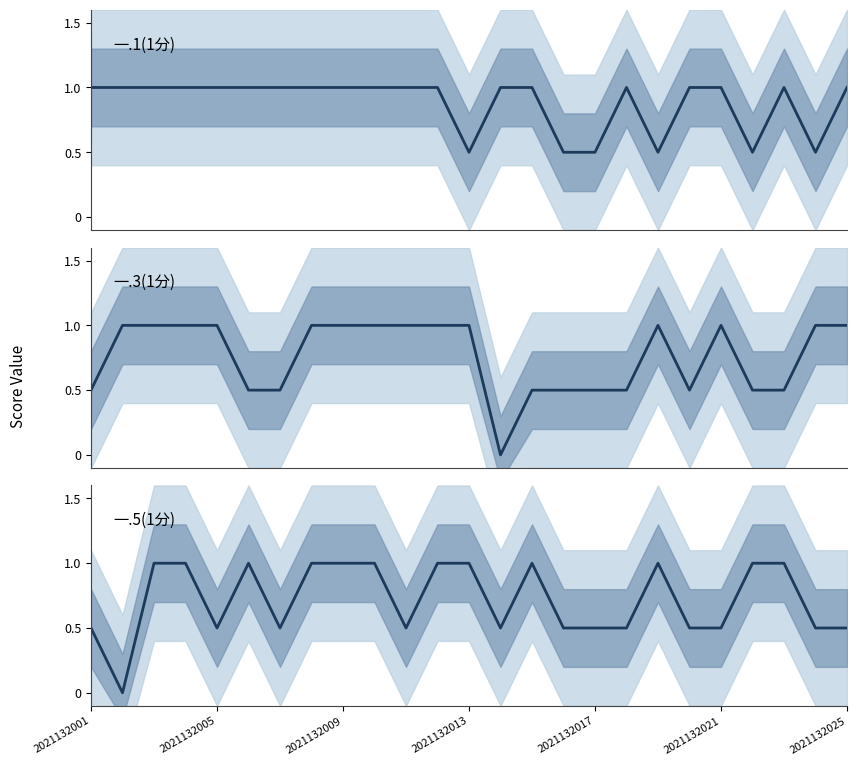

At which category is the sum across all series the highest?

2021132009